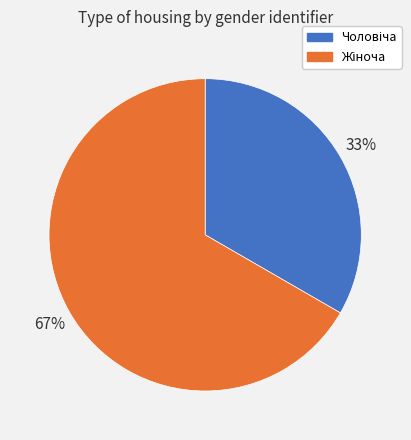

How many slices are in this pie chart?

2